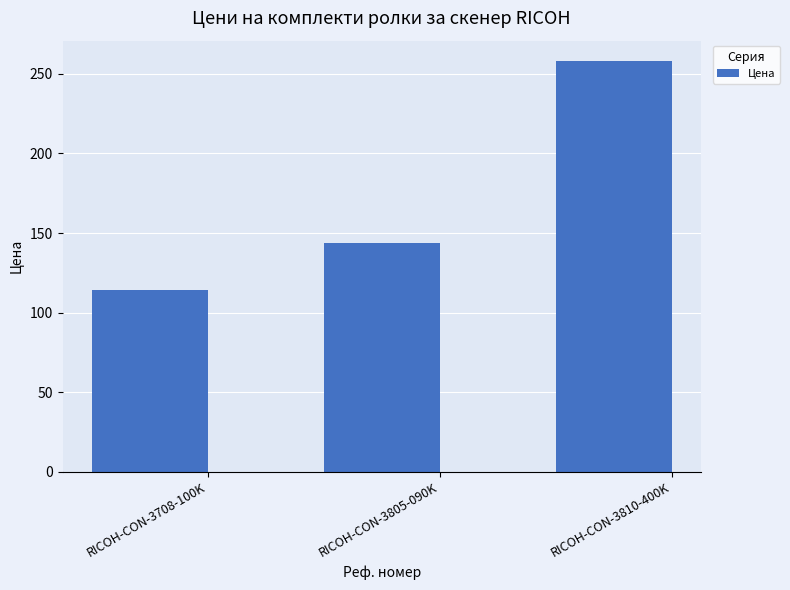

What is the label of the 3rd bar from the left?

RICOH-CON-3810-400K